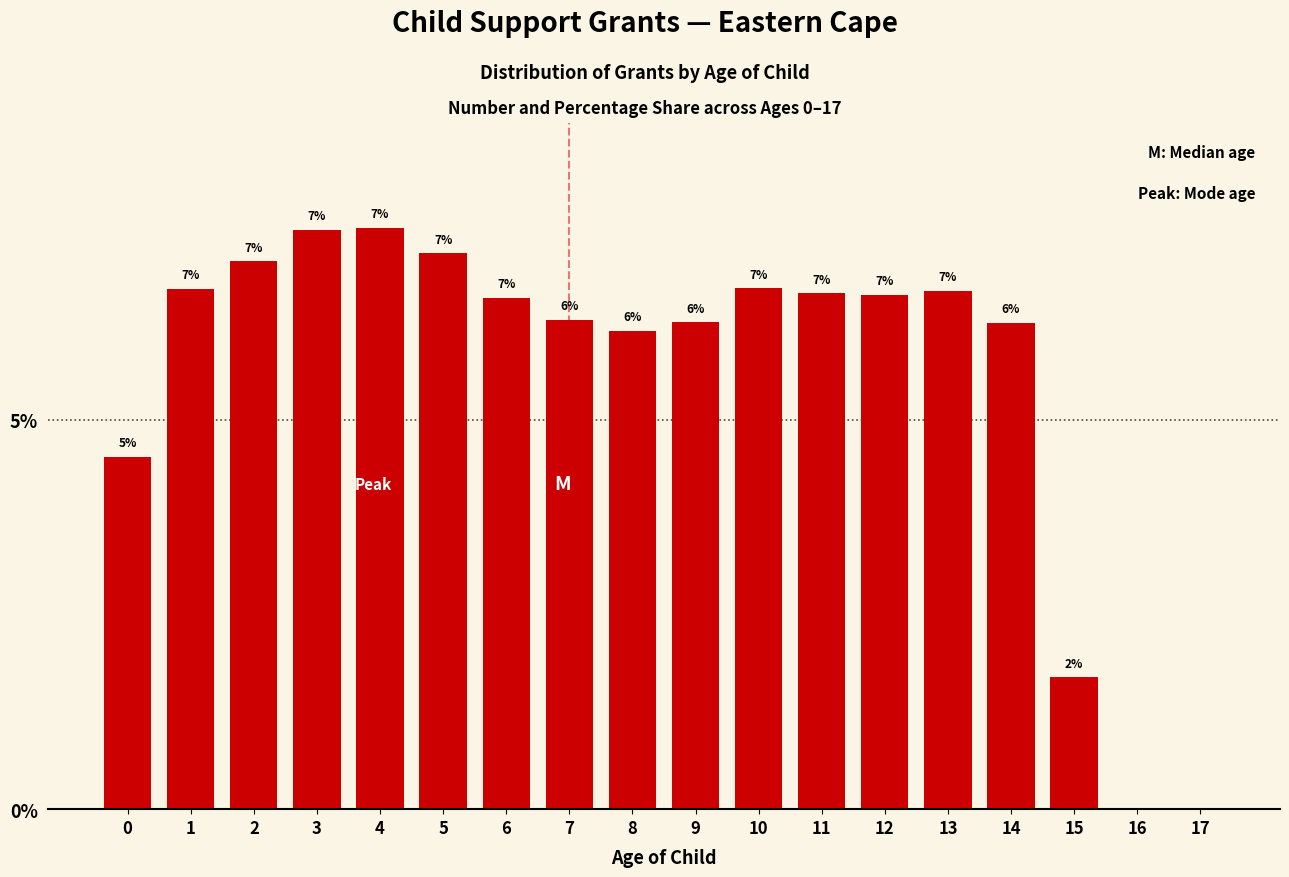

Is it true that the value at 4 is 10.6?

False